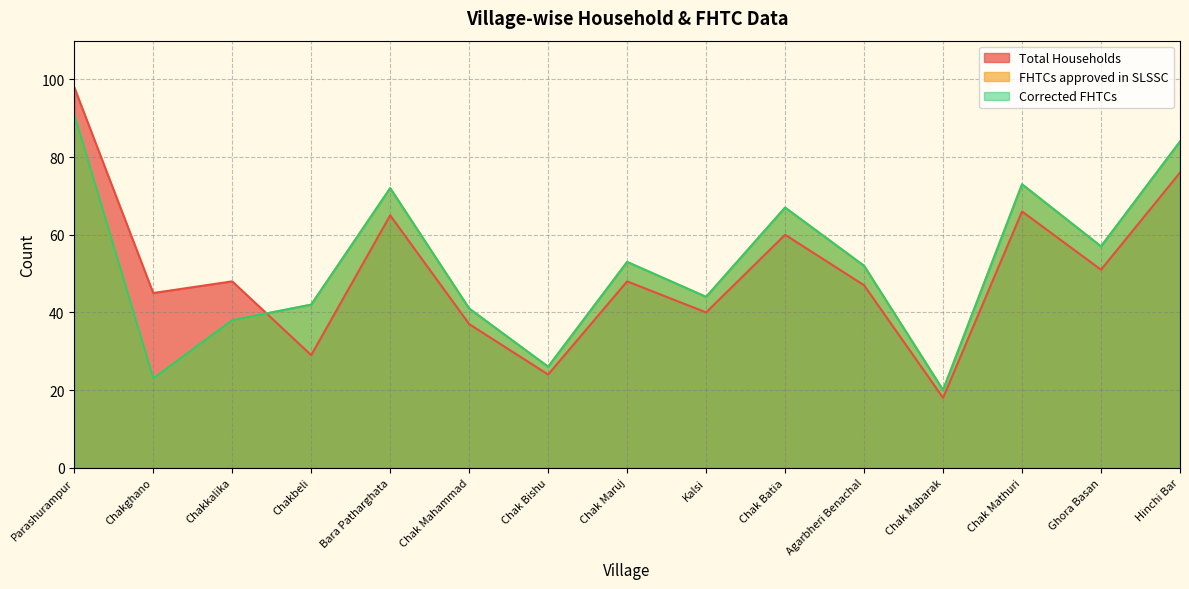

Reading left to right, extract all data points from this chart.

Total Households: 98	45	48	29	65	37	24	48	40	60	47	18	66	51	76
FHTCs approved in SLSSC: 91	23	38	42	72	41	26	53	44	67	52	20	73	57	84
Corrected FHTCs: 91	23	38	42	72	41	26	53	44	67	52	20	73	57	84